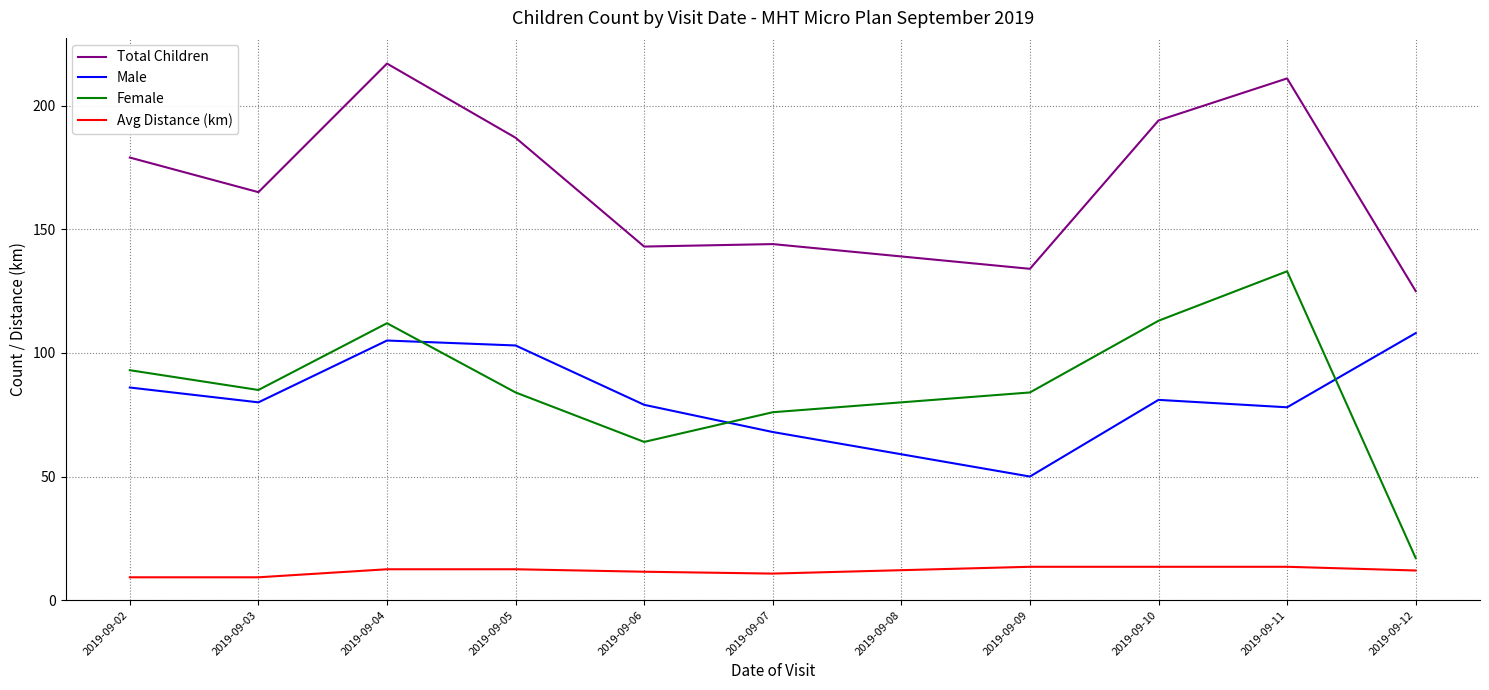

How many interior local valleys does the Male series have?

3